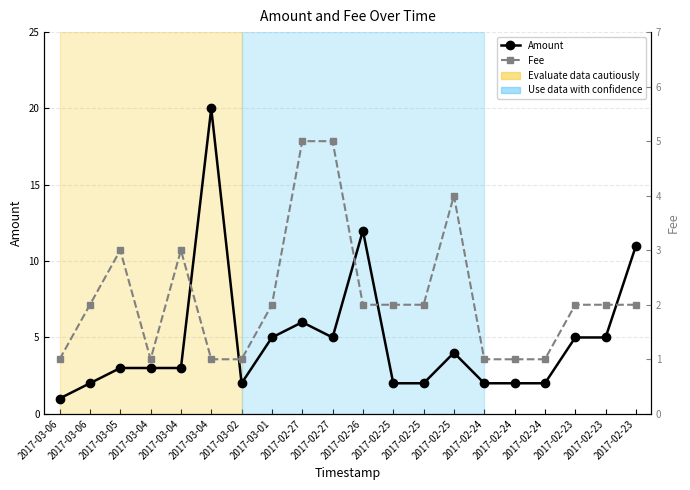

What is the label of the 2nd point from the right?

2017-02-23